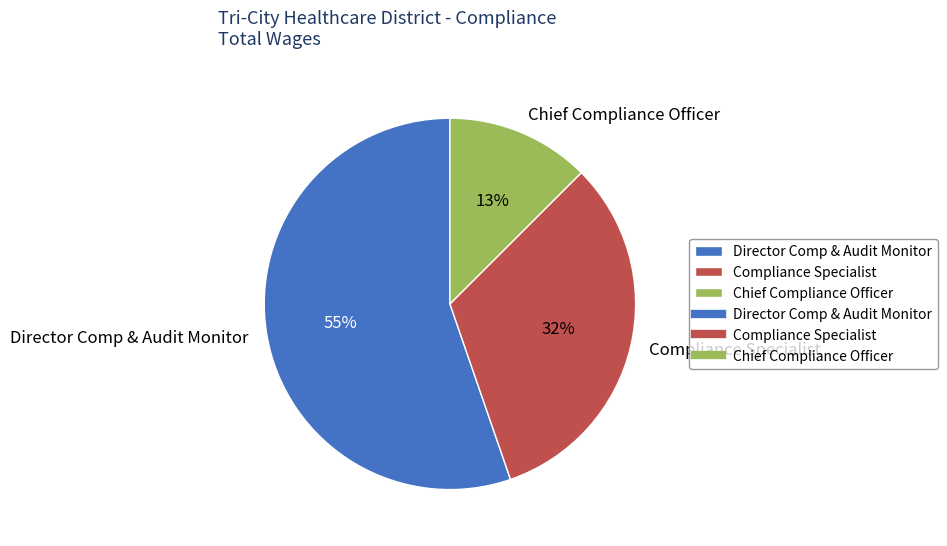

What is the largest slice in the pie chart?

Director Comp & Audit Monitor